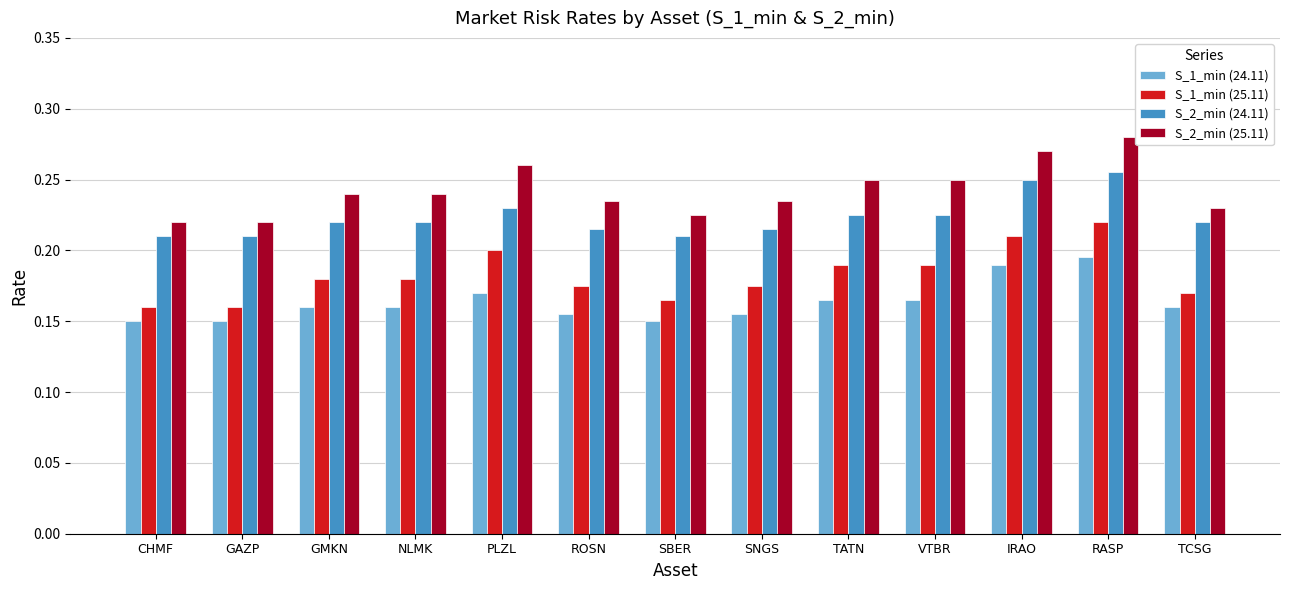

The value of S_2_min (24.11) at IRAO is 0.1. True or false?

False